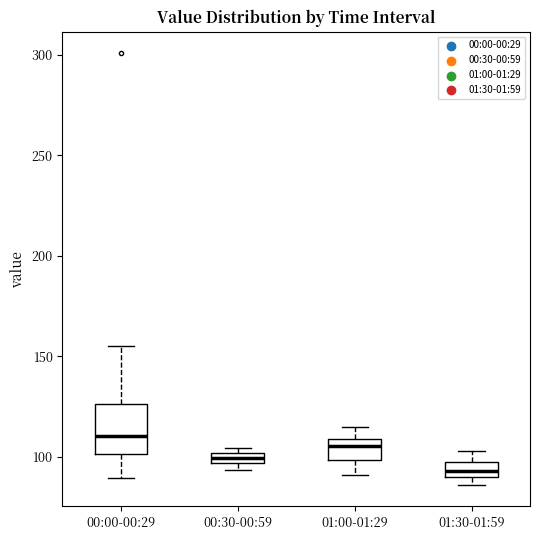

Where is the lower edge of the box for 00:30-00:59 on the y-axis? The values are not printed on the chart, so give them approximately, as read against the axis.

95